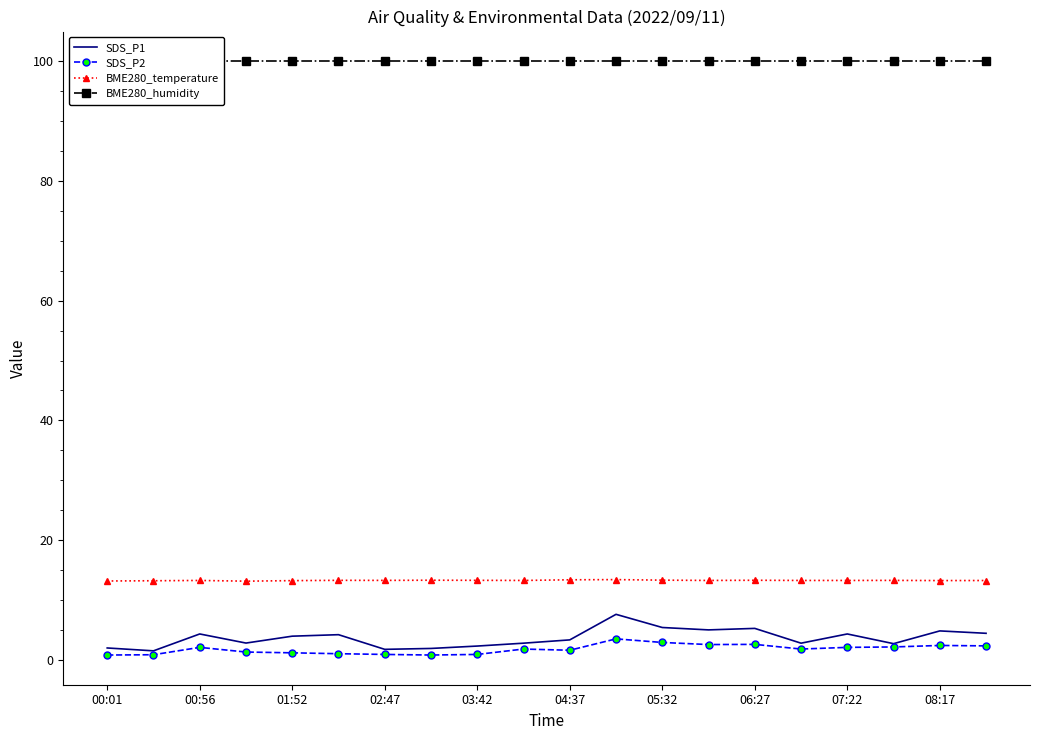

True or false: BME280_humidity and SDS_P2 cross at least once.

False